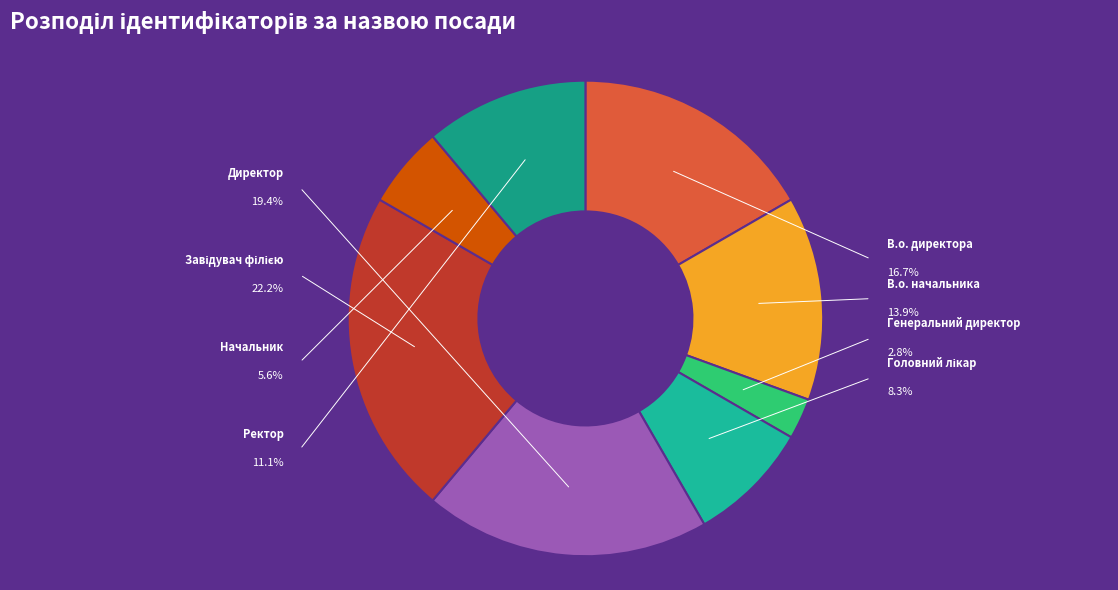

True or false: Начальник accounts for 18% of the total.

False